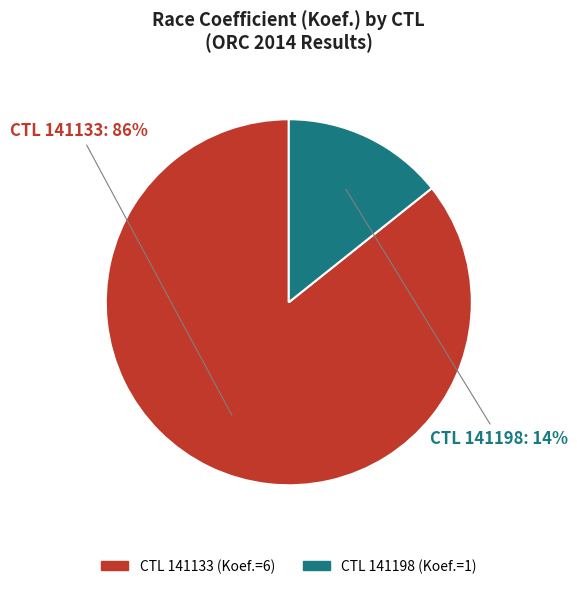

Which has a higher value, CTL 141198 or CTL 141133?

CTL 141133